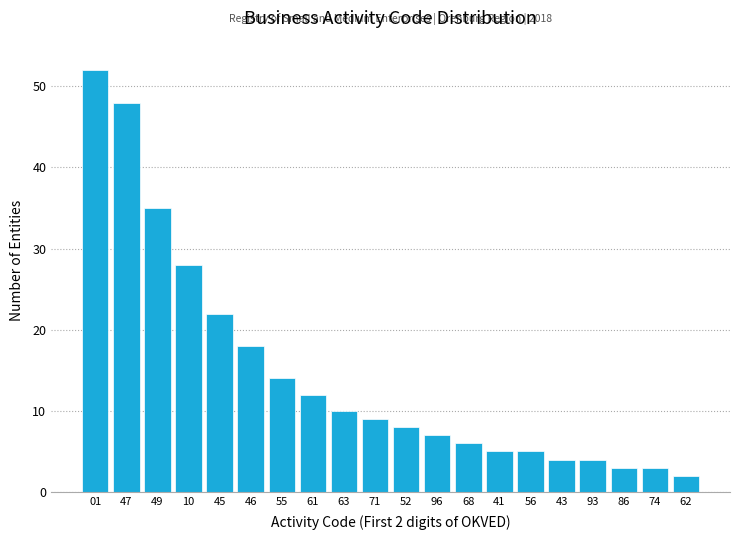

Reading left to right, list all the values displayed in this chart.

01=52	47=48	49=35	10=28	45=22	46=18	55=14	61=12	63=10	71=9	52=8	96=7	68=6	41=5	56=5	43=4	93=4	86=3	74=3	62=2